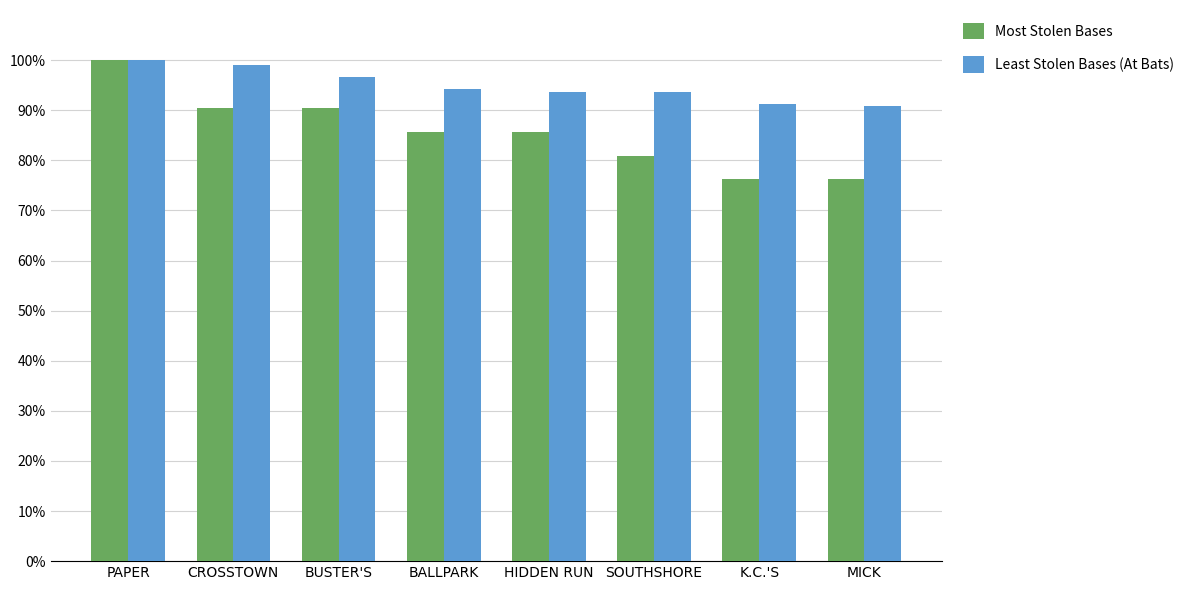

Which series has the largest total across all categories?

Least Stolen Bases (At Bats)